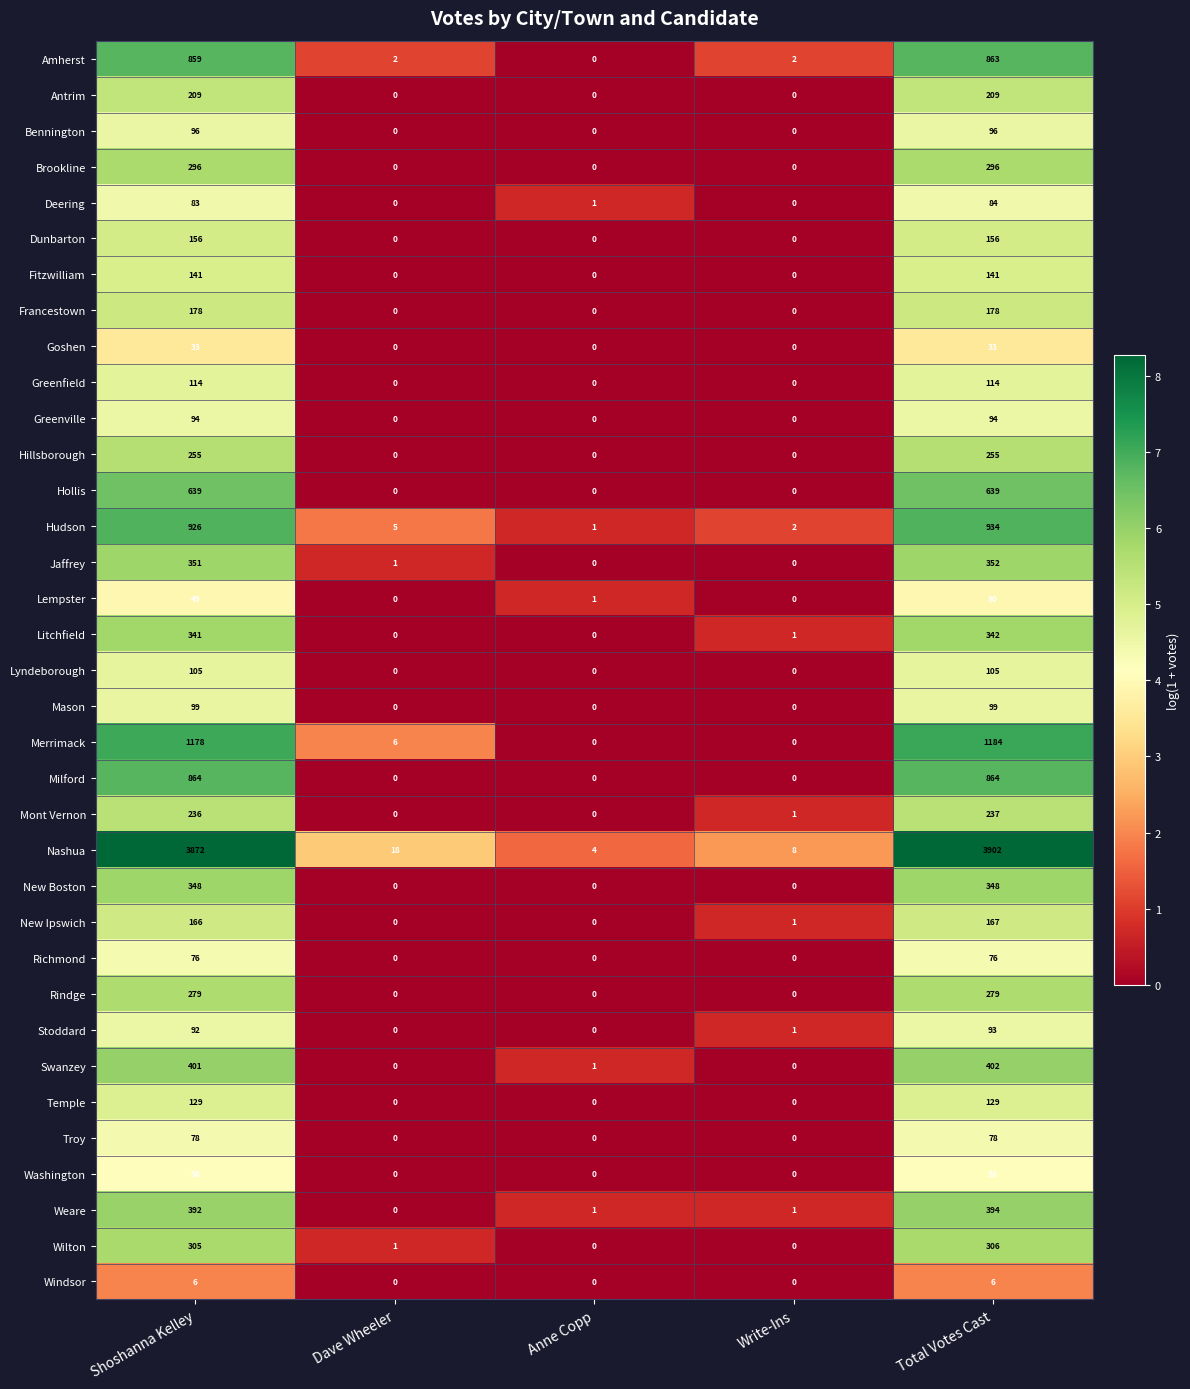

True or false: Greenville has a value of 94 at Total Votes Cast.

True